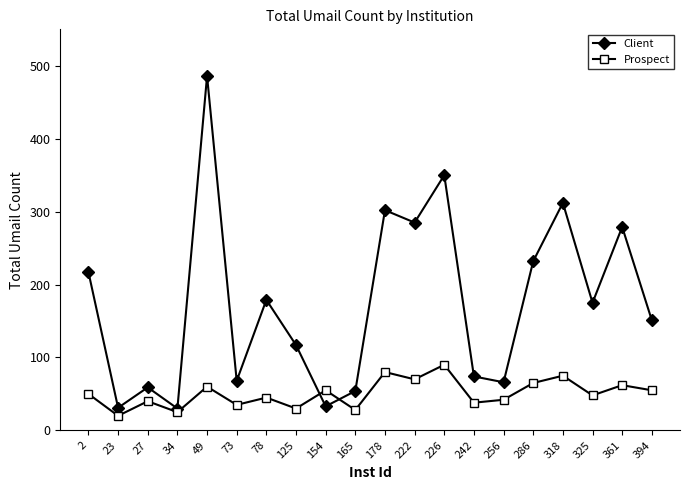

What is the spread (max minus min) of values at 226?

260